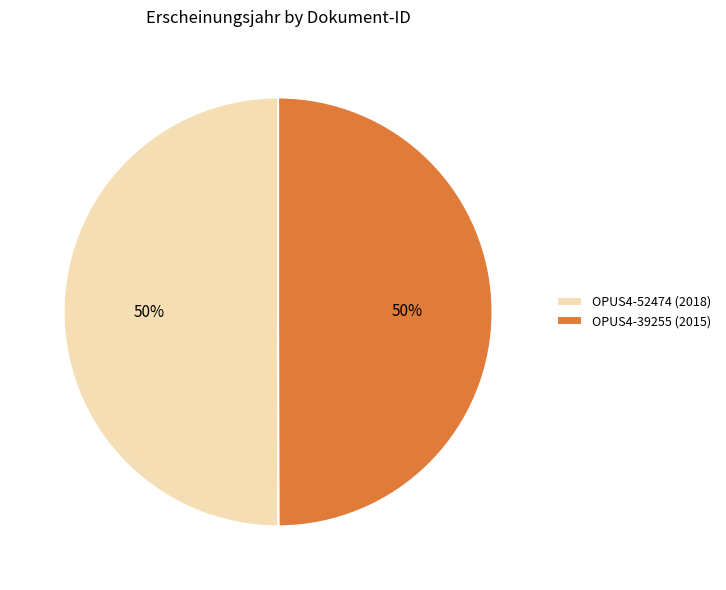

To the nearest percent, what percentage of the pie is OPUS4-39255 (2015)?

50%